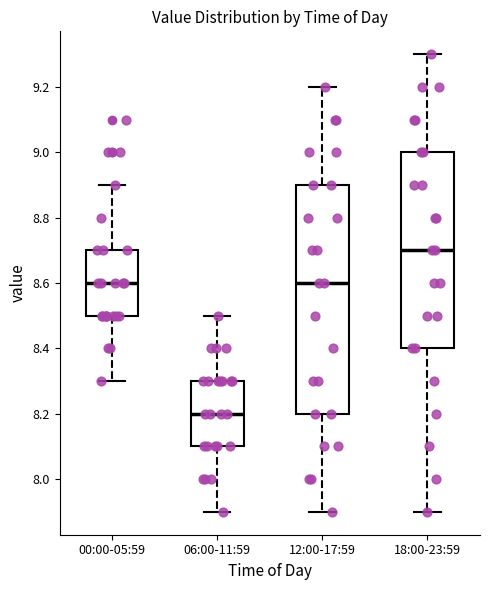

Comparing the boxes themselves (not the whiskers), which one is the tallest?

12:00-17:59